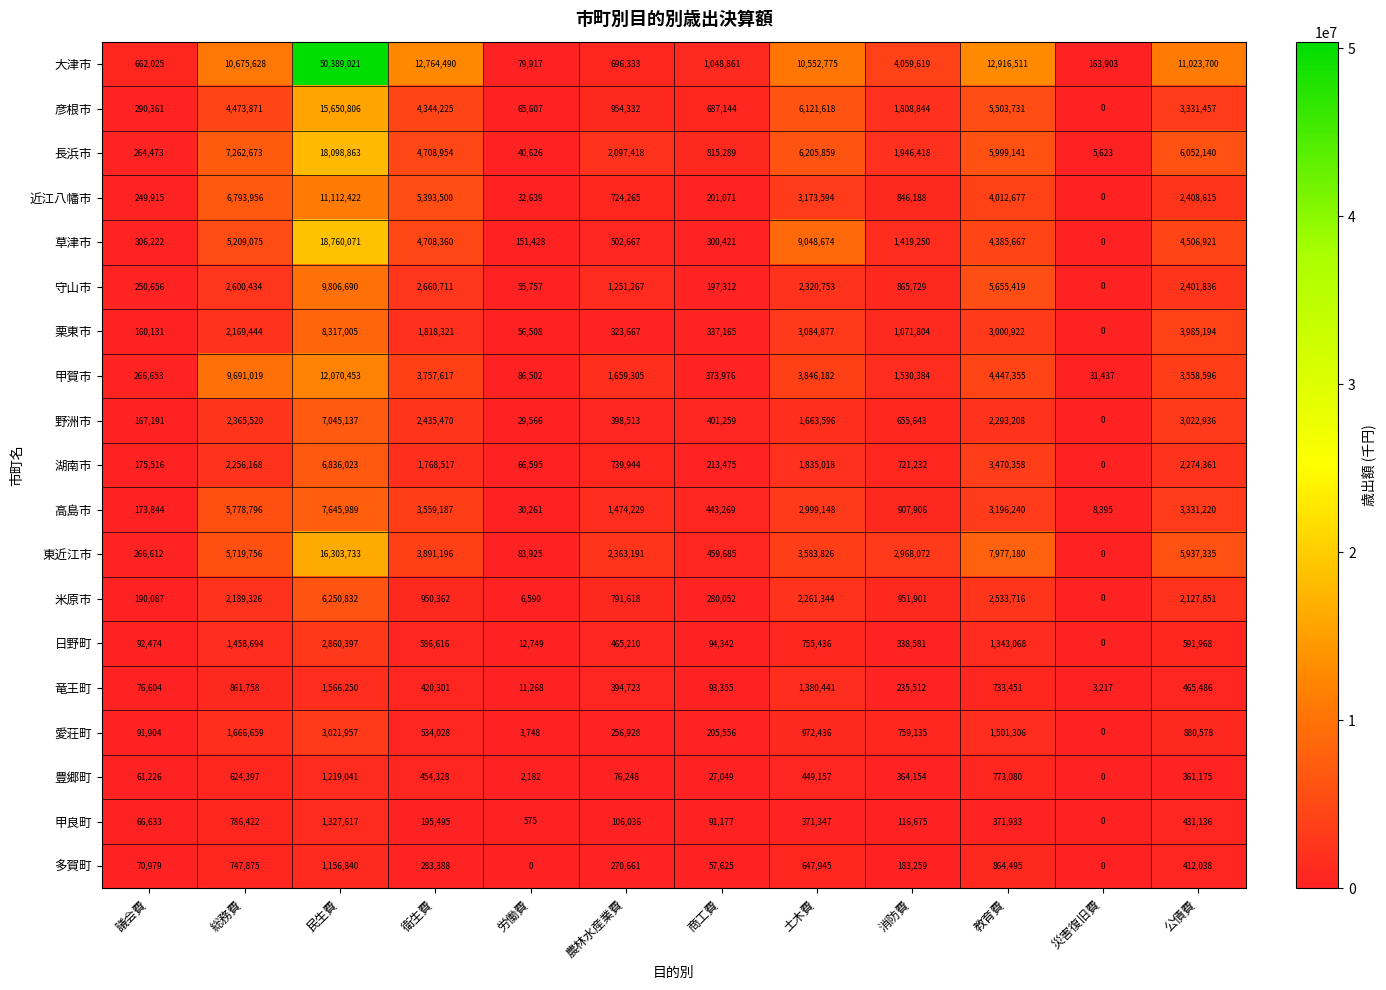

What is the greatest value displayed?

50389021